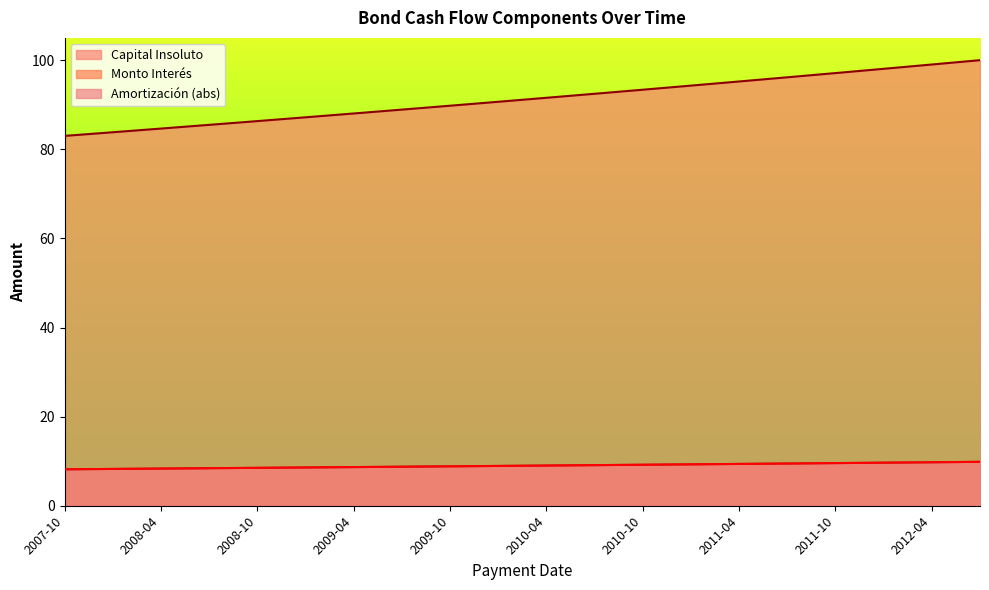

Read the Monto Interés value at 2012-07.

9.9